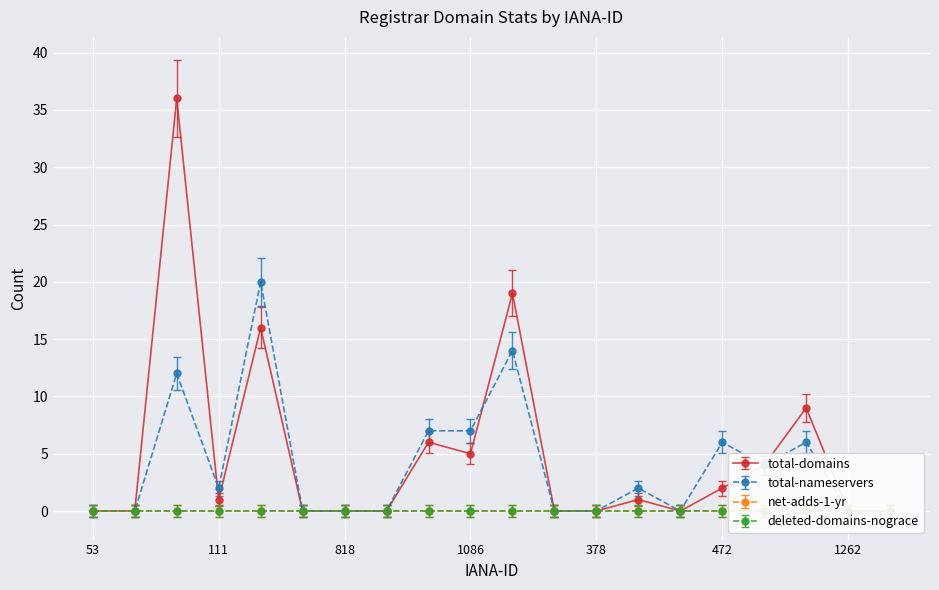

Reading right to left, list all the values displayed in this chart.

total-domains: 0	0	9	4	2	0	1	0	0	19	5	6	0	0	0	16	1	36	0	0
total-nameservers: 0	0	6	4	6	0	2	0	0	14	7	7	0	0	0	20	2	12	0	0